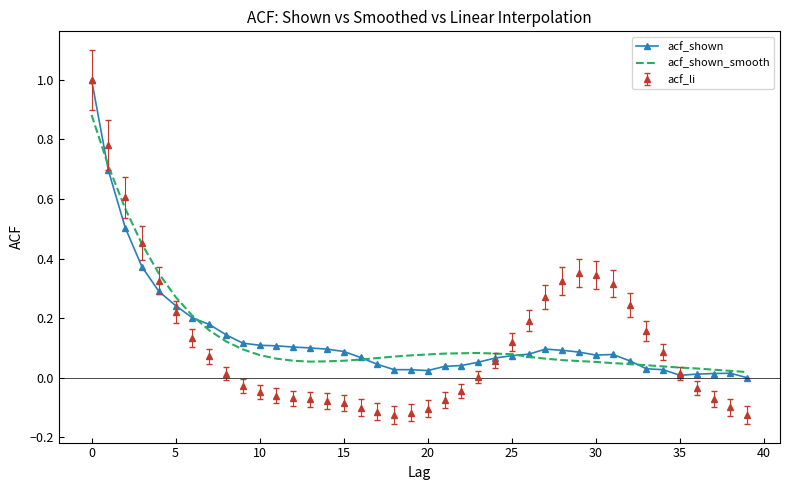

What is the greatest value displayed?

1.0